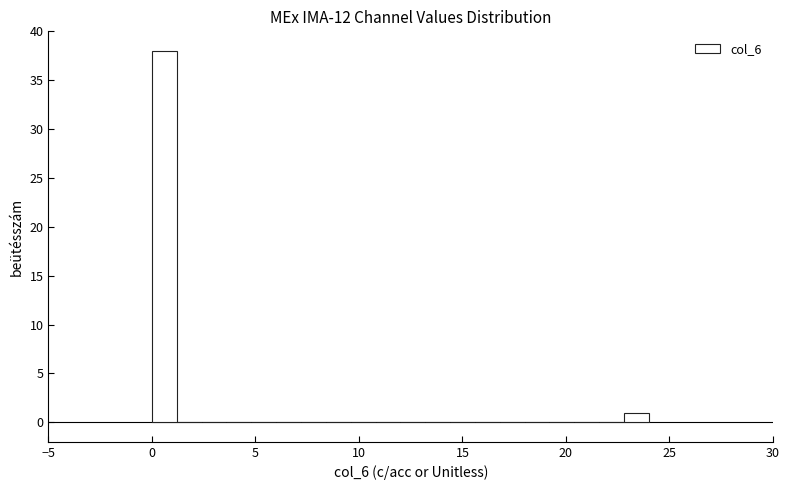

Around what value on the x-axis is the tallest bar? Give the approximate position of its centre, as read against the axis.

0.5